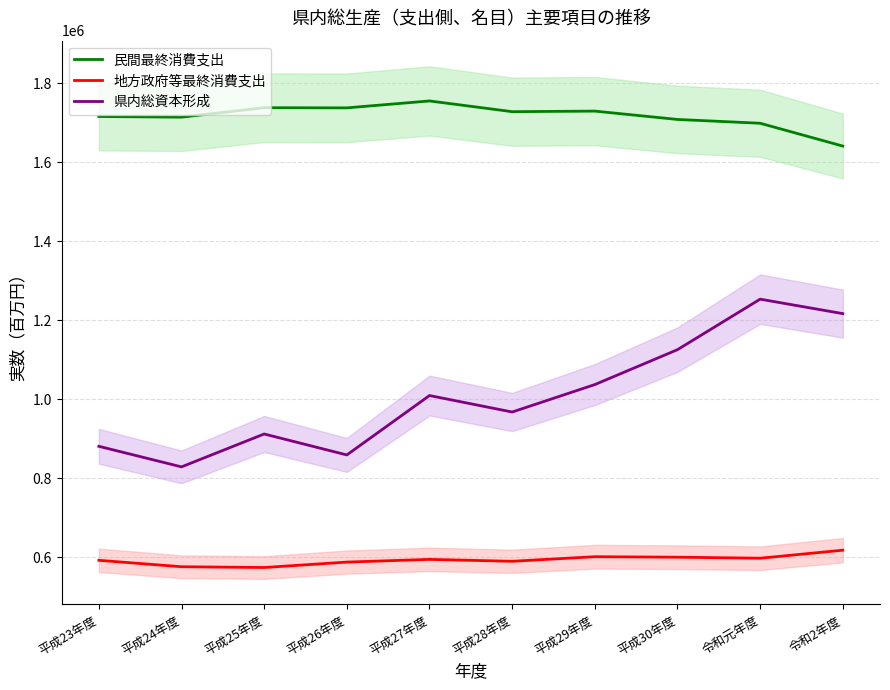

At which category does 県内総資本形成 reach its first local peak?

平成25年度